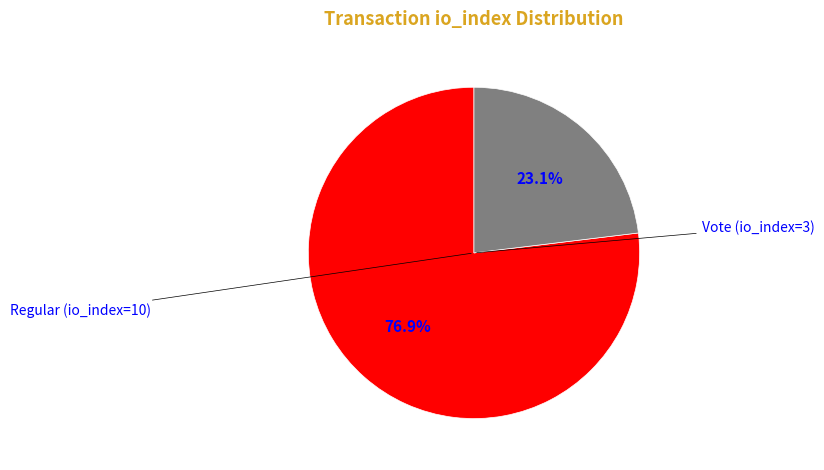

Count the number of slices in the pie.

2